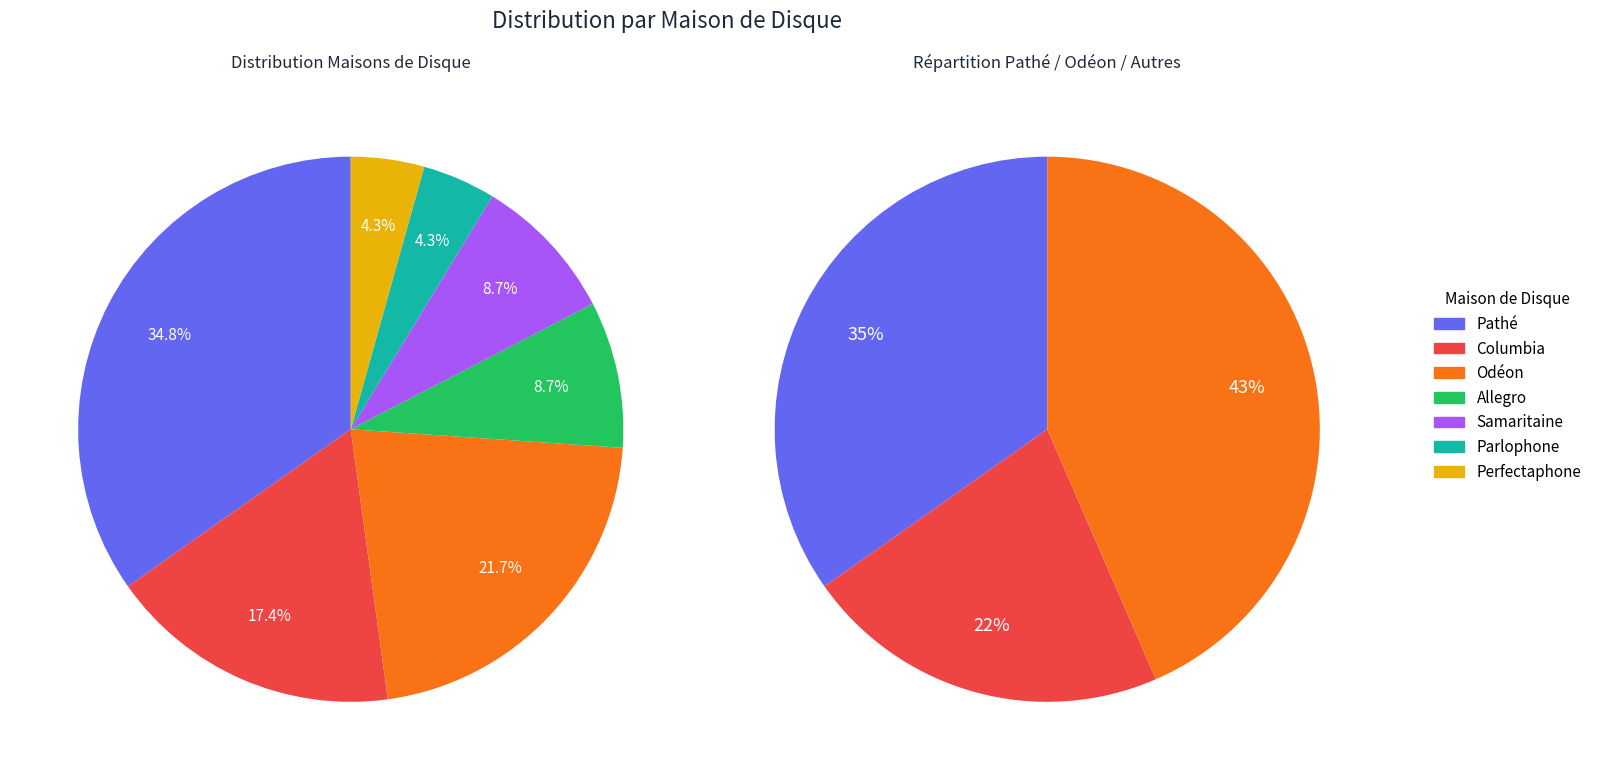

How many segments does this pie chart have?

7